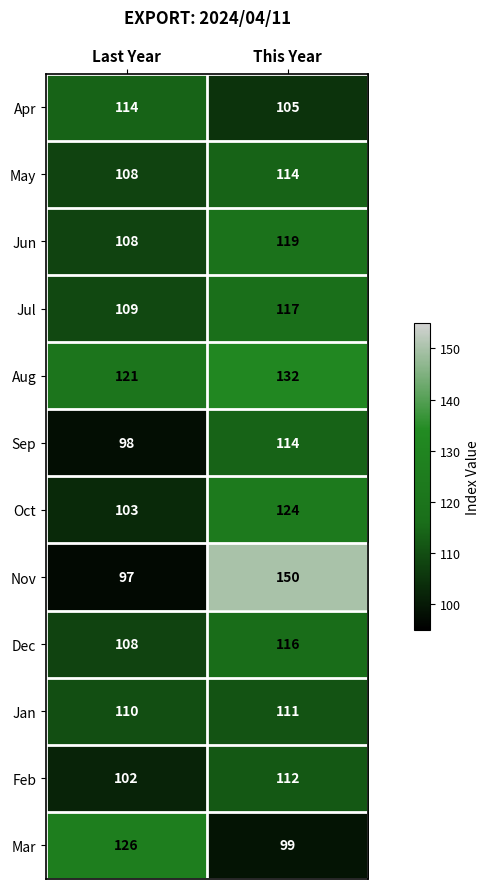

At which label is May closest to 111?

Last Year